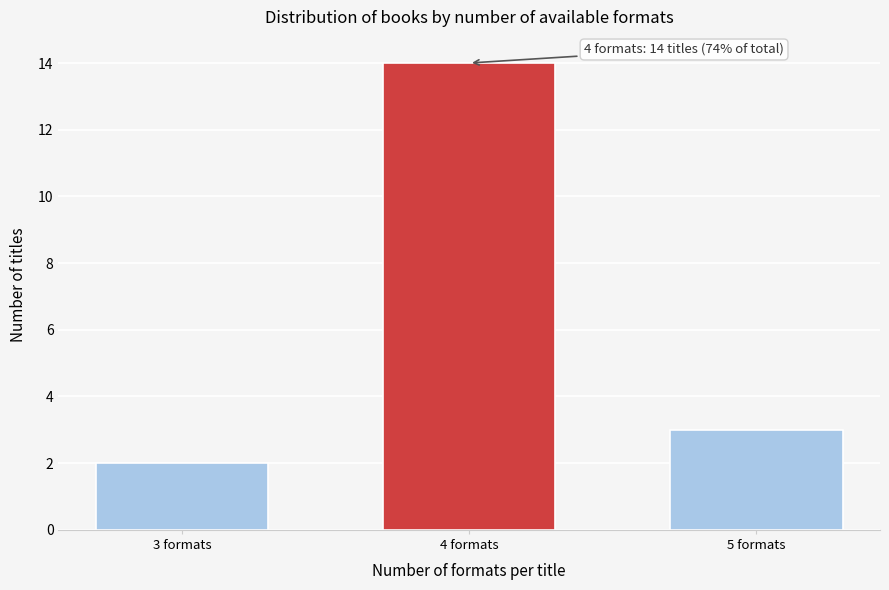

Reading left to right, extract all data points from this chart.

3 formats=2	4 formats=14	5 formats=3